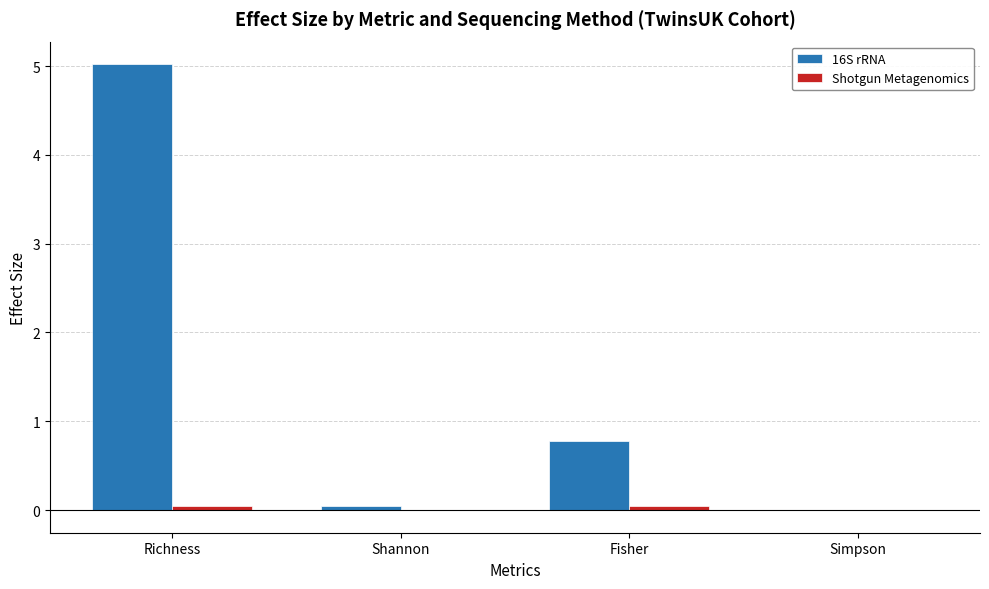

How many categories are shown in the chart?

4